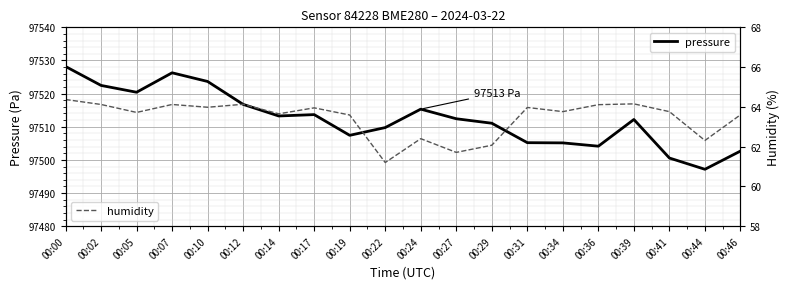

What are all the series names shown in the legend?

pressure, humidity